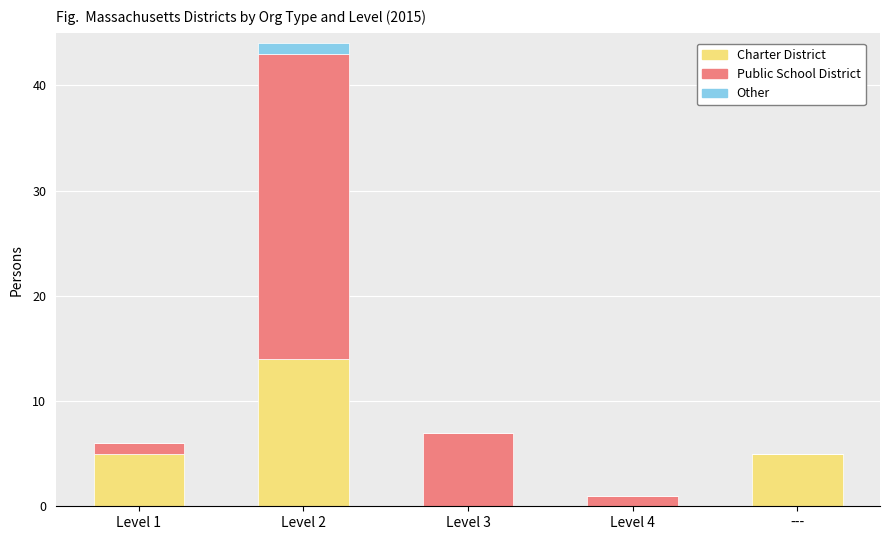

What is the sum of the Charter District values at Level 4 and Level 2?

14